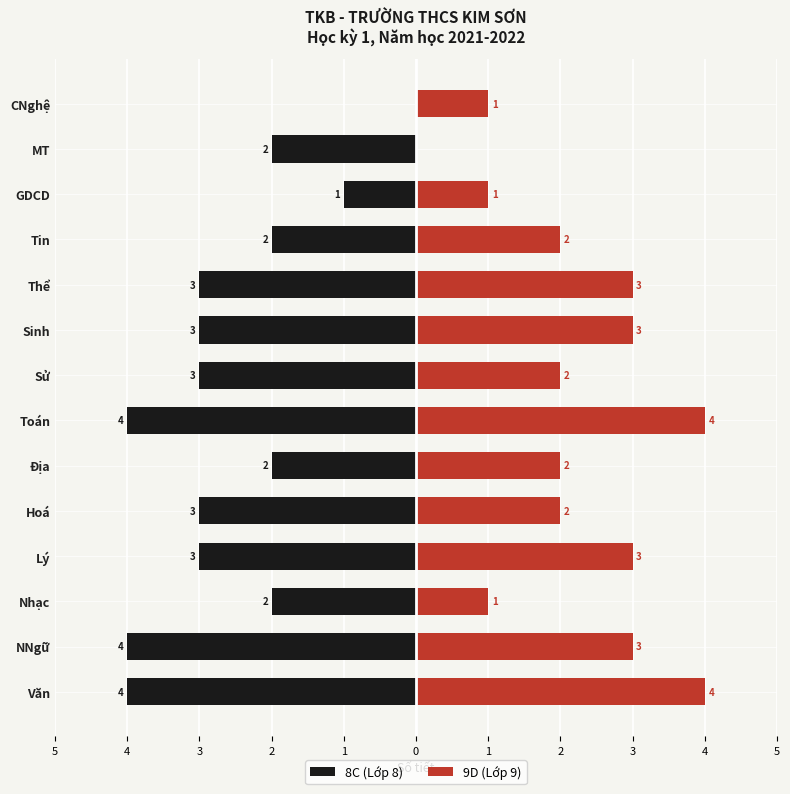

What are all the series names shown in the legend?

8C (Lớp 8), 9D (Lớp 9)